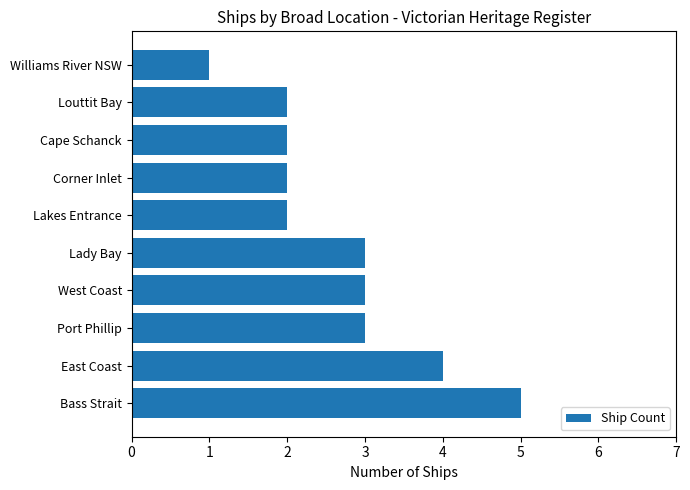

The value at Cape Schanck is 1. True or false?

False